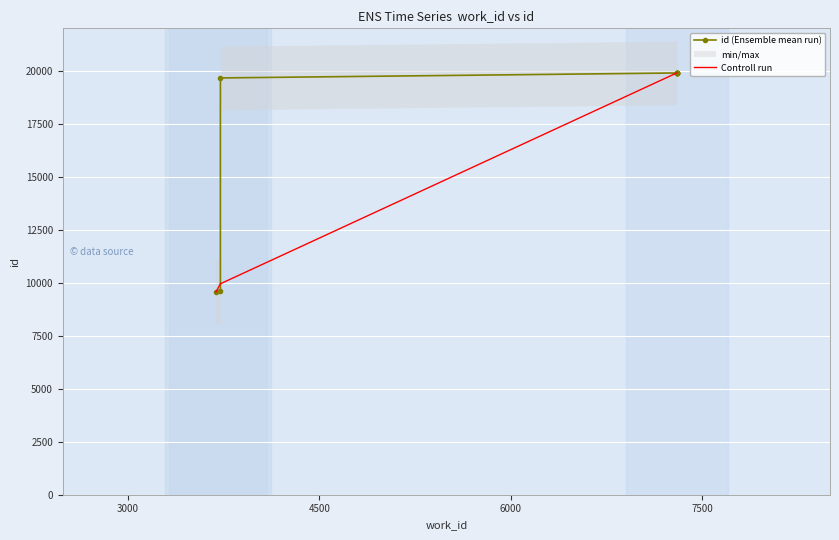

True or false: the data has more than 2 interior local peaks.

False